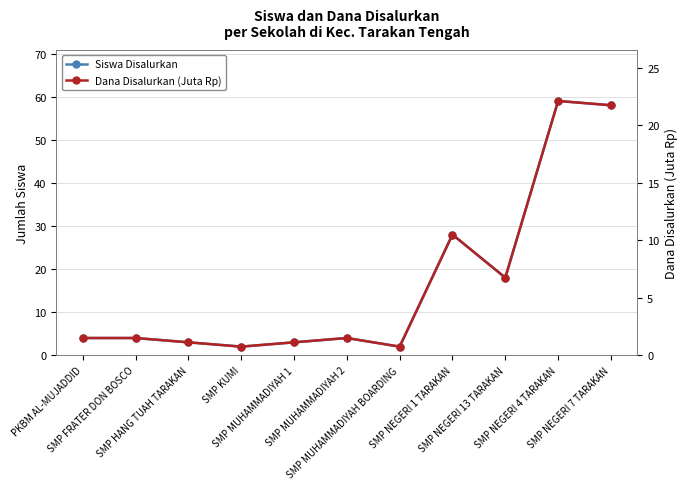

What is the difference between the Dana Disalurkan (Juta Rp) values at SMP KUMI and SMP FRATER DON BOSCO?

0.8